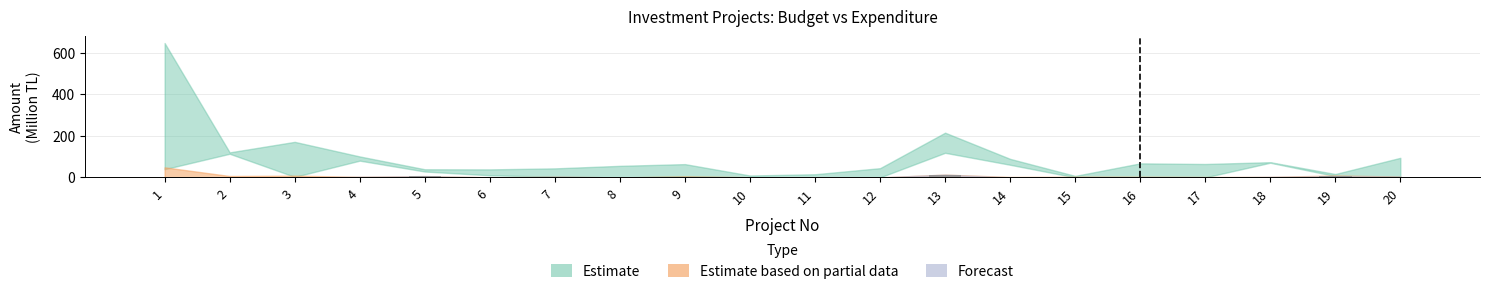

Are the bars grouped side by side (vs. stacked)?

No